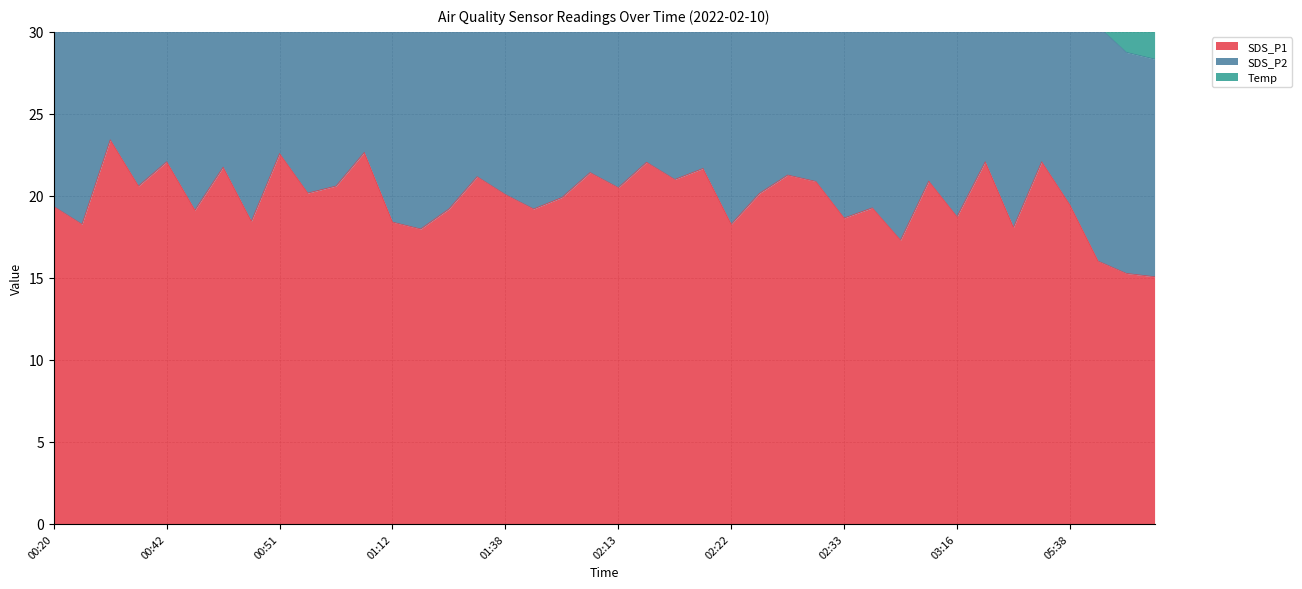

Where does the SDS_P2 series first go above 15?

00:34